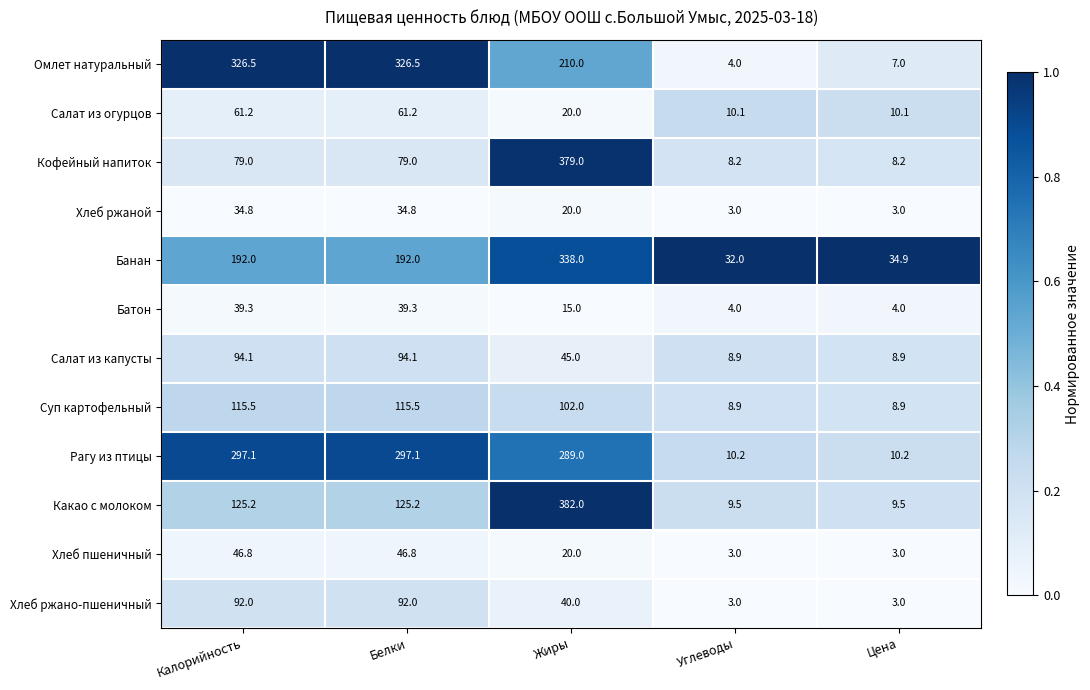

What is the sum of all Рагу из птицы values?

903.6